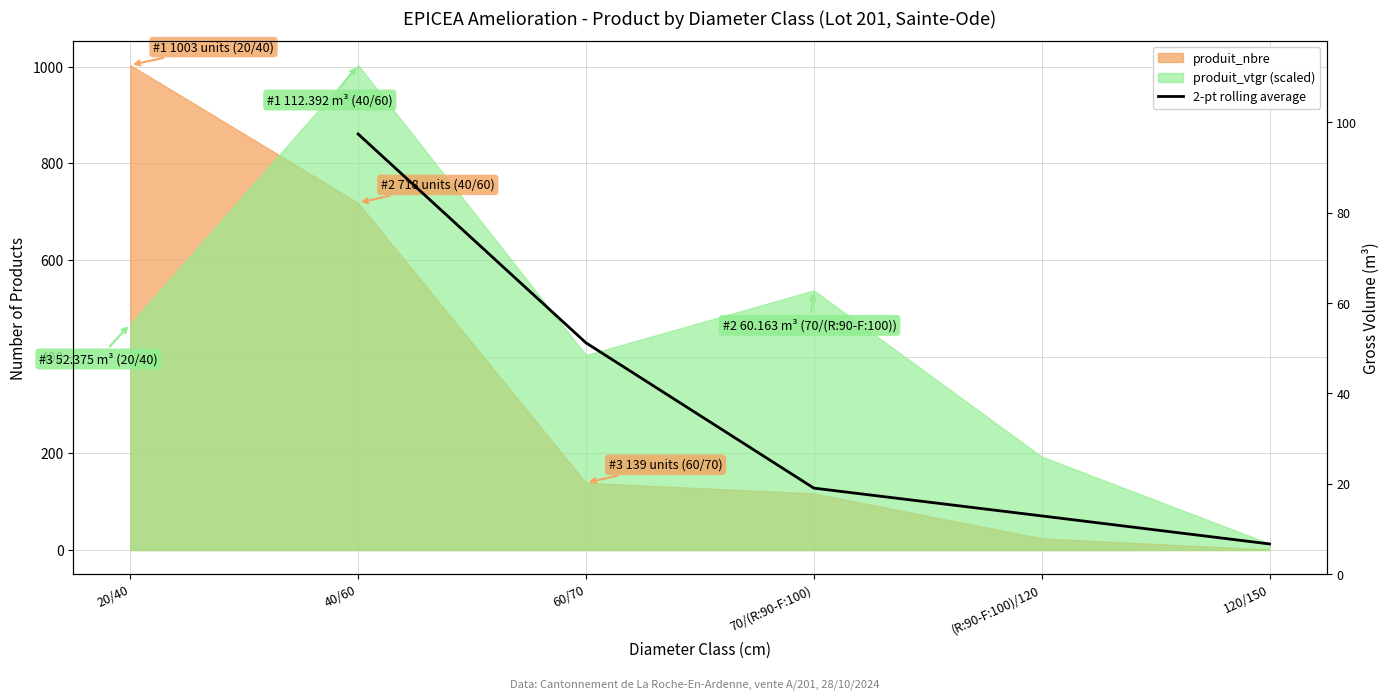

True or false: the data has more than 0 interior local peaks.

False